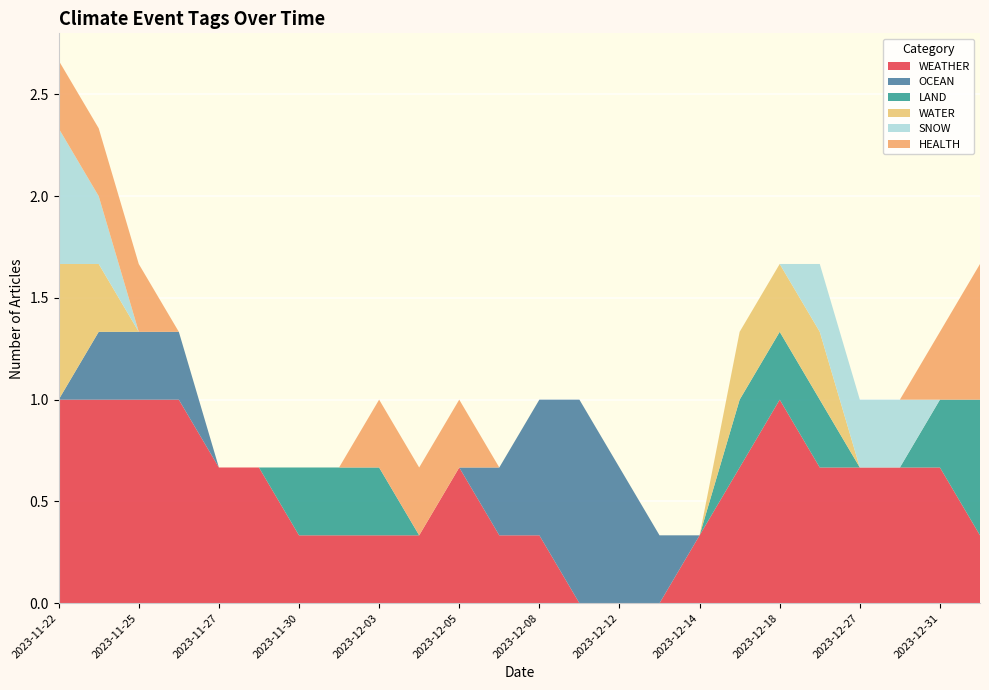

What is the highest value of the WEATHER series?

1.0